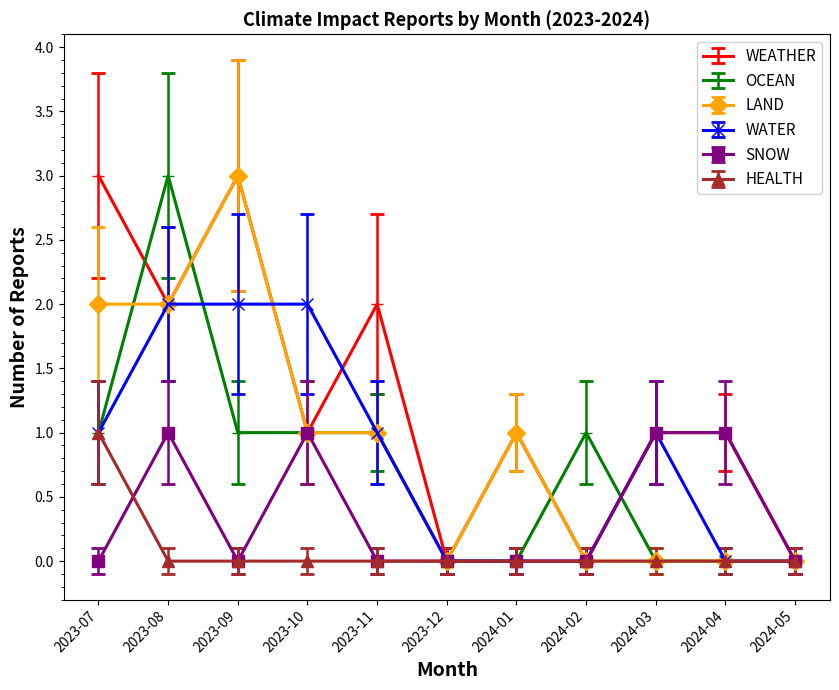

What is the sum of all WEATHER values?

14